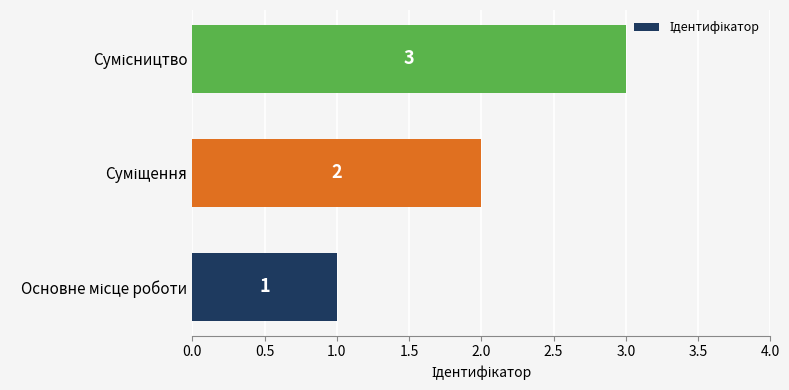

What is the greatest value displayed?

3